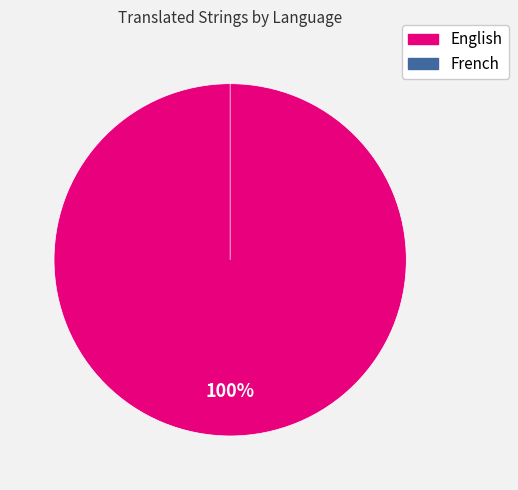

Is there a majority slice in this chart?

Yes